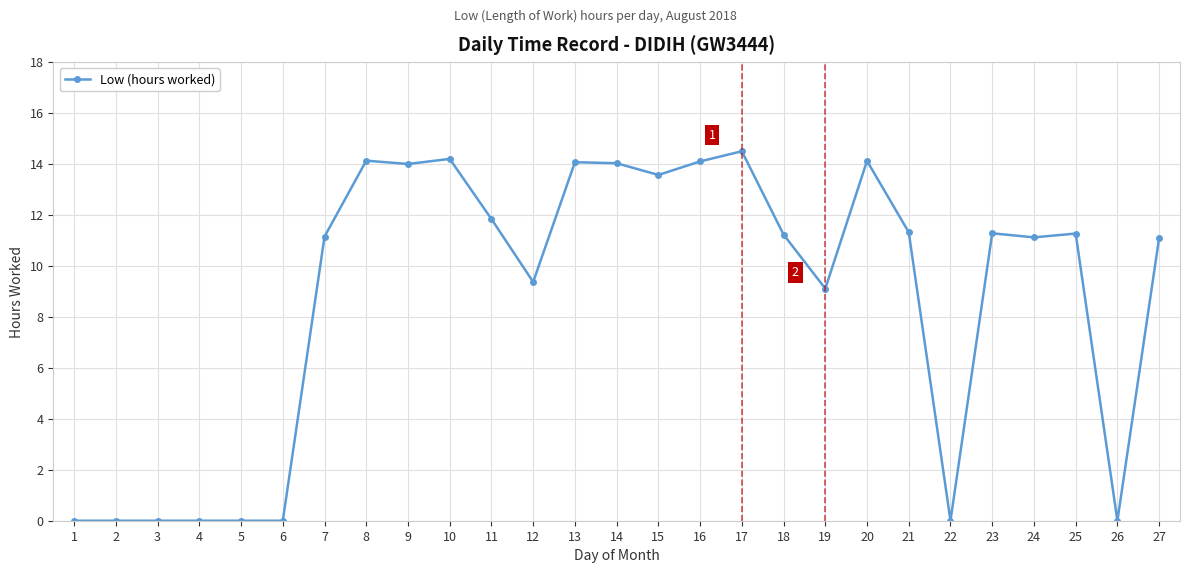

Does the chart have visible grid lines?

Yes